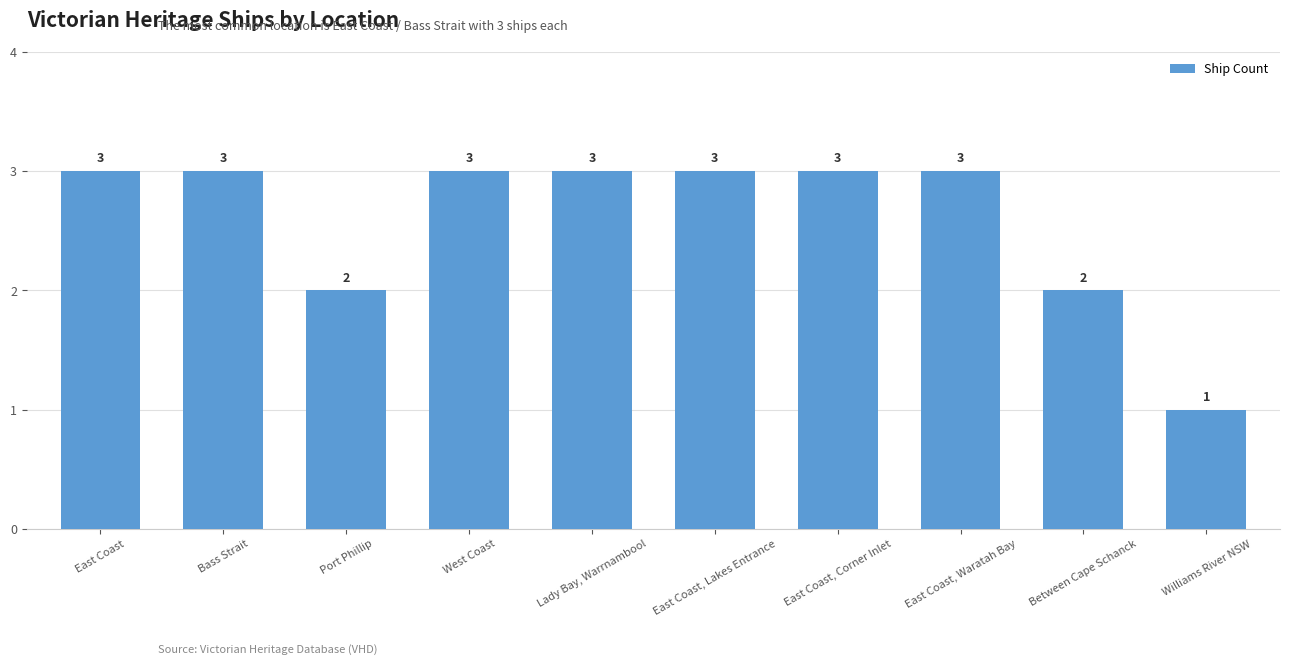

How many values are between 2 and 3?

9